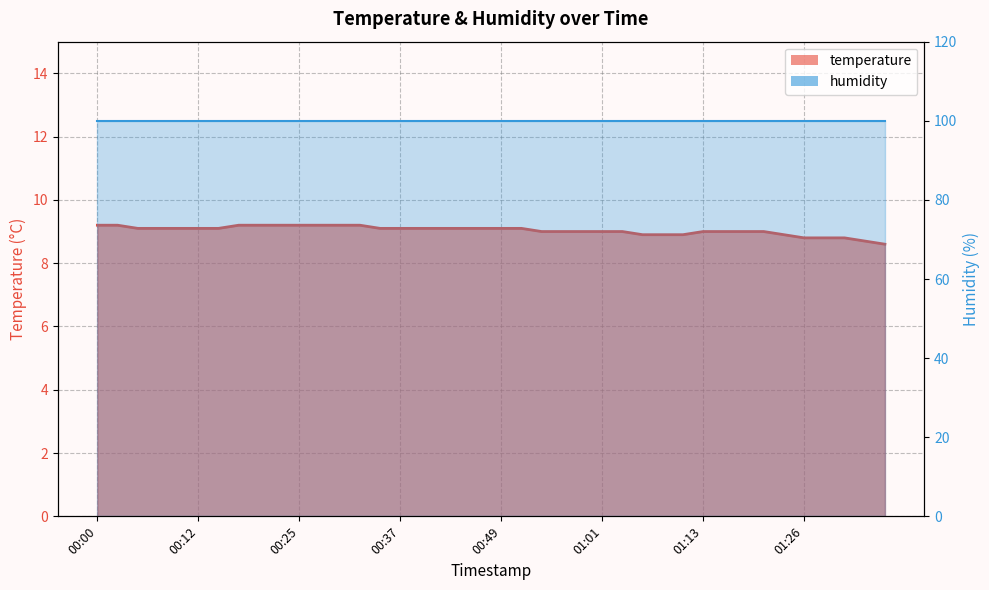

Between 00:17 and 01:23, which is larger?

00:17